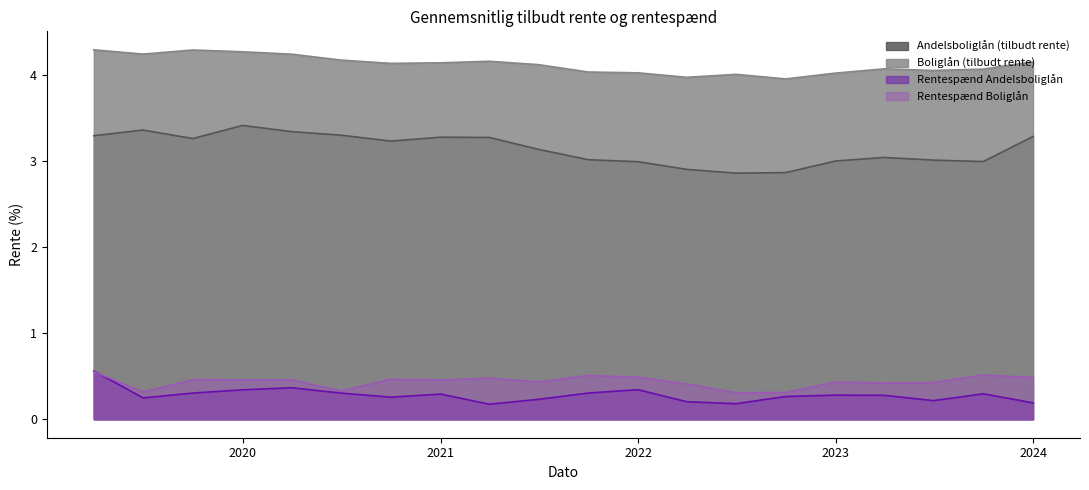

Is it true that Boliglån (tilbudt rente) equals 5.7 at 2022-04-01?

False